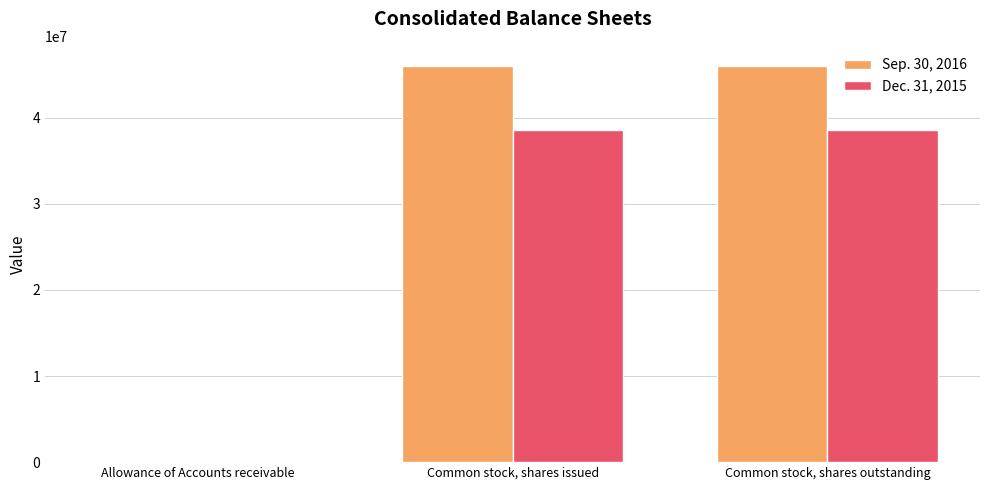

What is the maximum value shown in the chart?

46029639